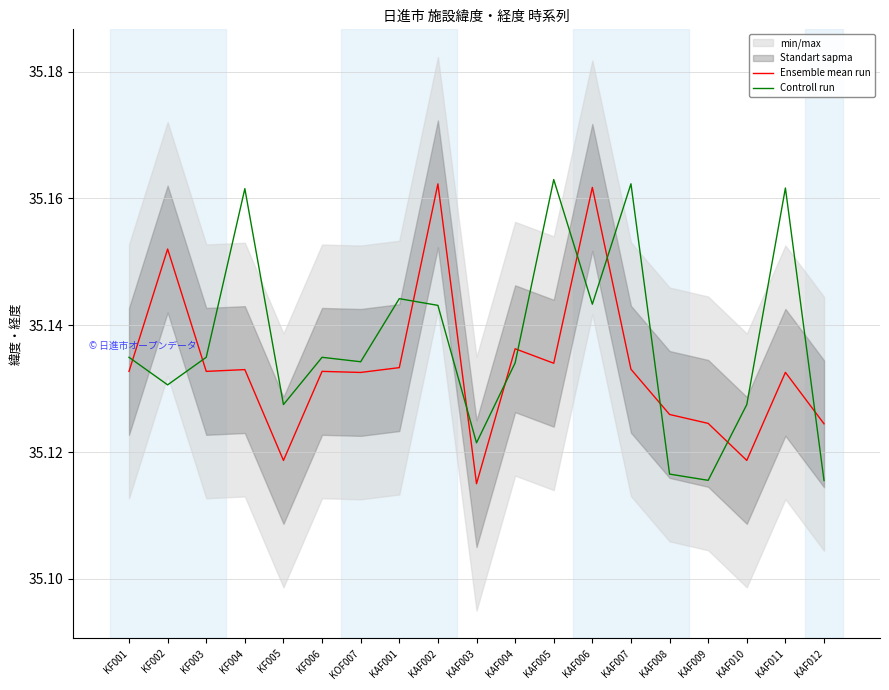

How many lines are shown in the chart?

2